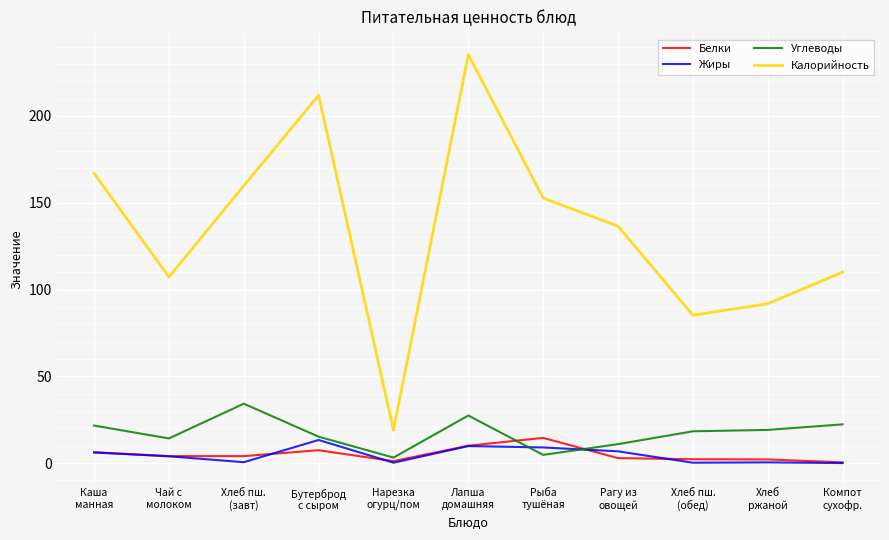

Which series has the largest total across all categories?

Калорийность